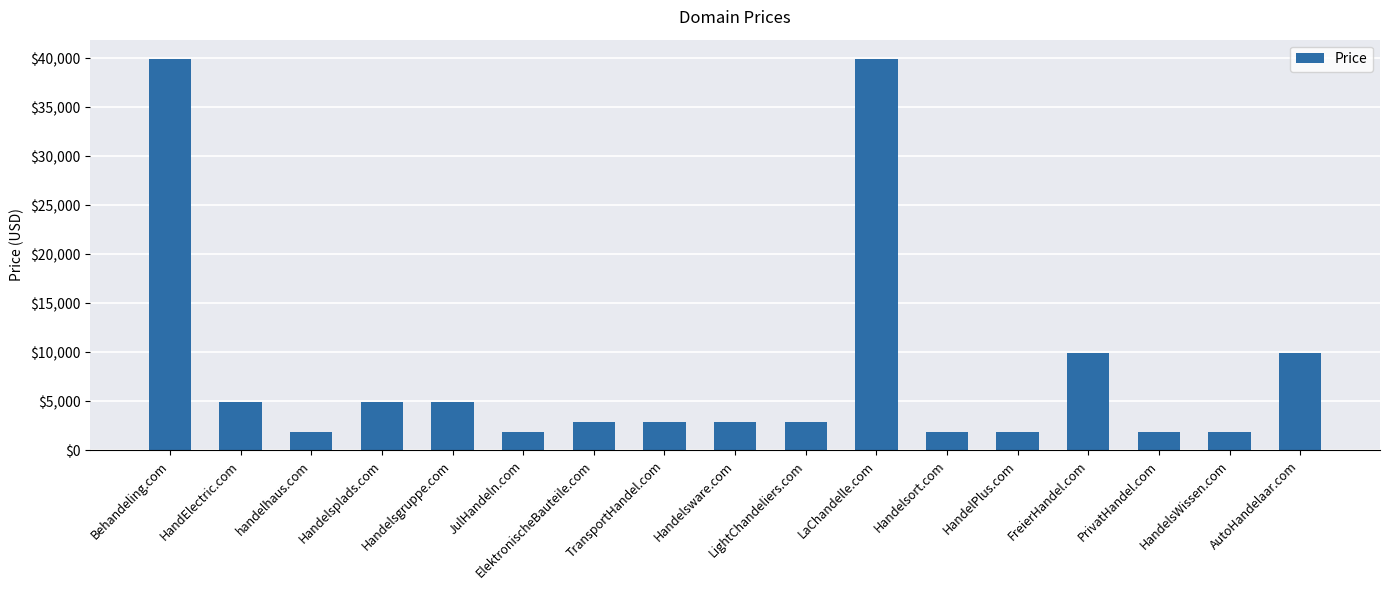

Which has a higher value, LaChandelle.com or FreierHandel.com?

LaChandelle.com